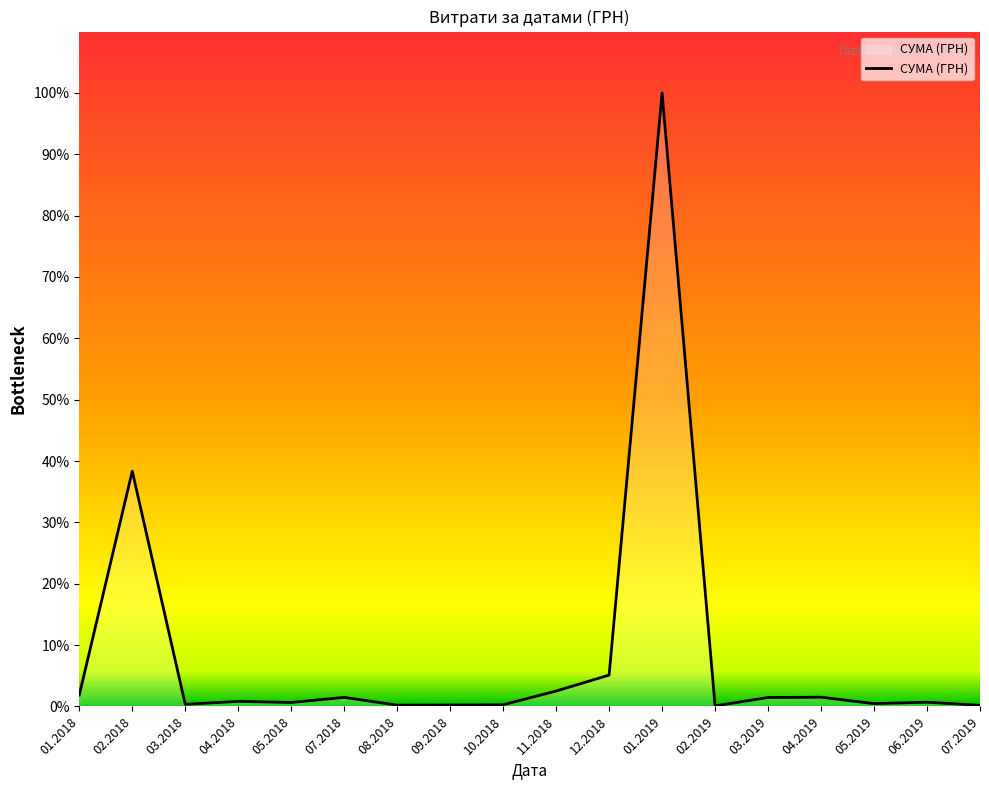

What is the difference between the second highest and minimum values?

473537.1